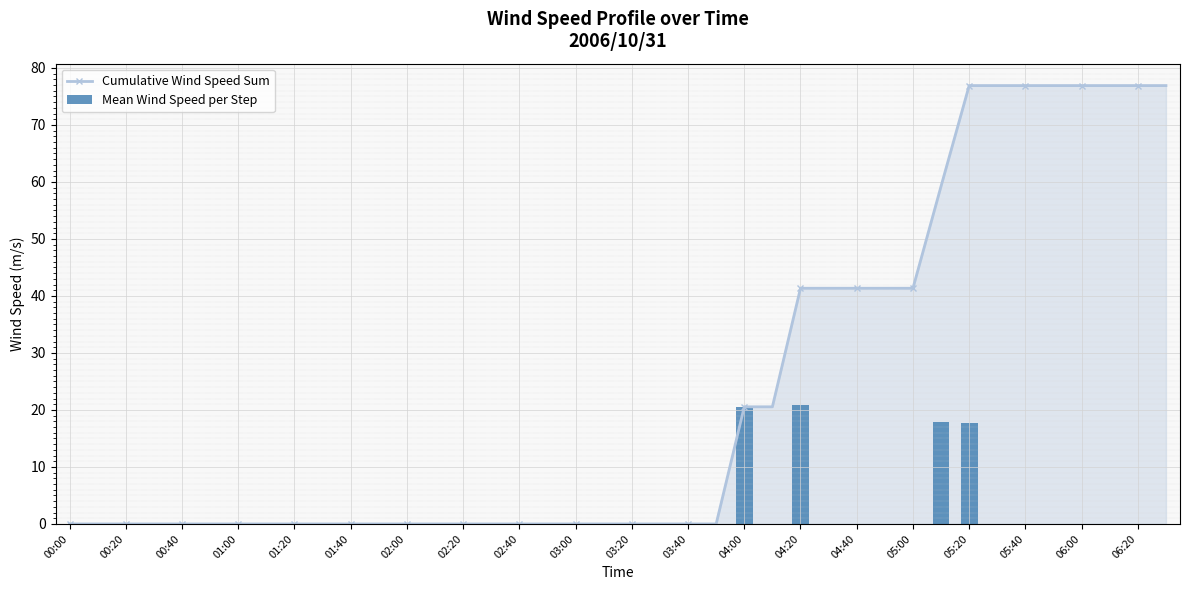

The Cumulative Wind Speed Sum series shows 132.7 at 06:00. True or false?

False